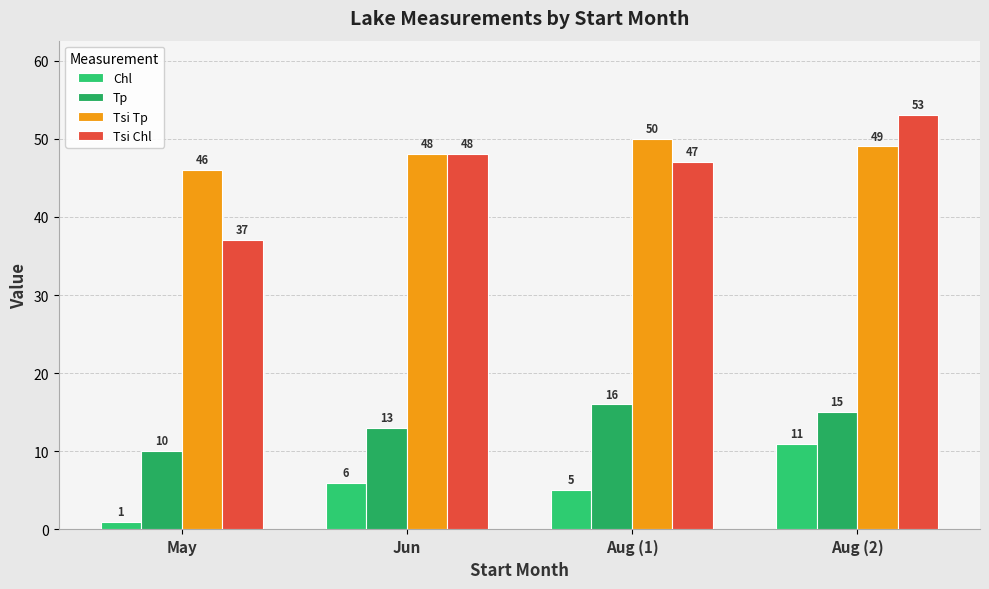

Does the chart contain stacked bars?

No